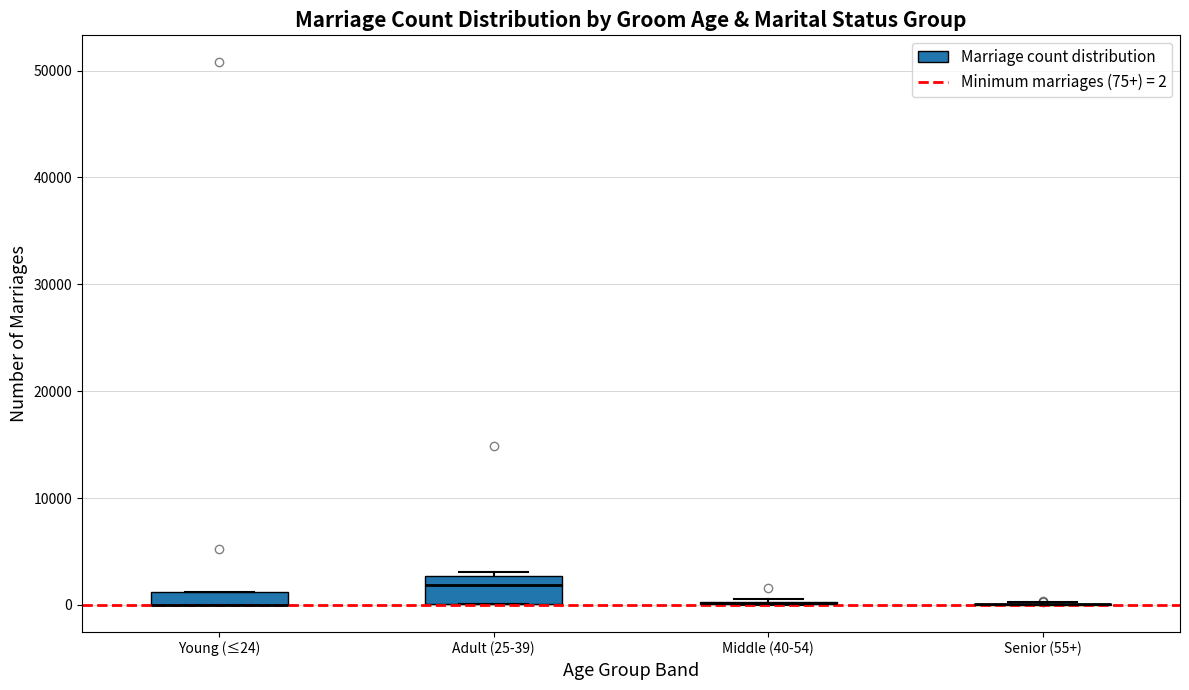

Which box is the tallest, from its lower edge to its upper edge?

Adult (25-39)